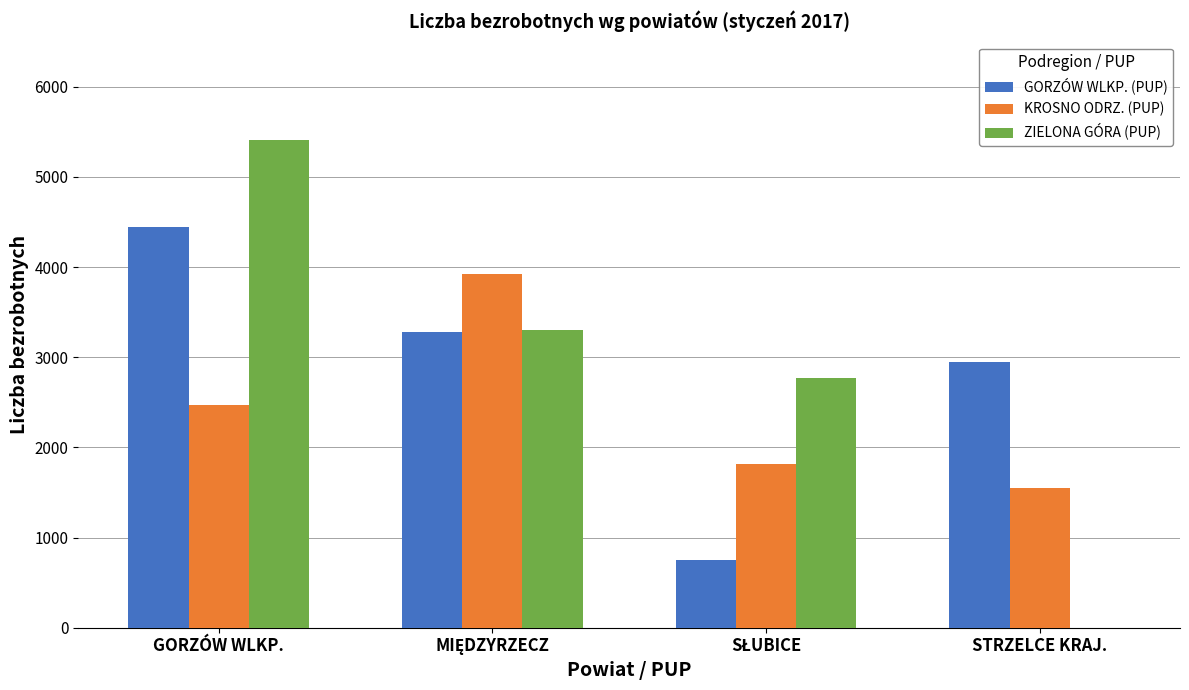

True or false: GORZÓW WLKP. (PUP) has a value of 1821 at STRZELCE KRAJ..

False